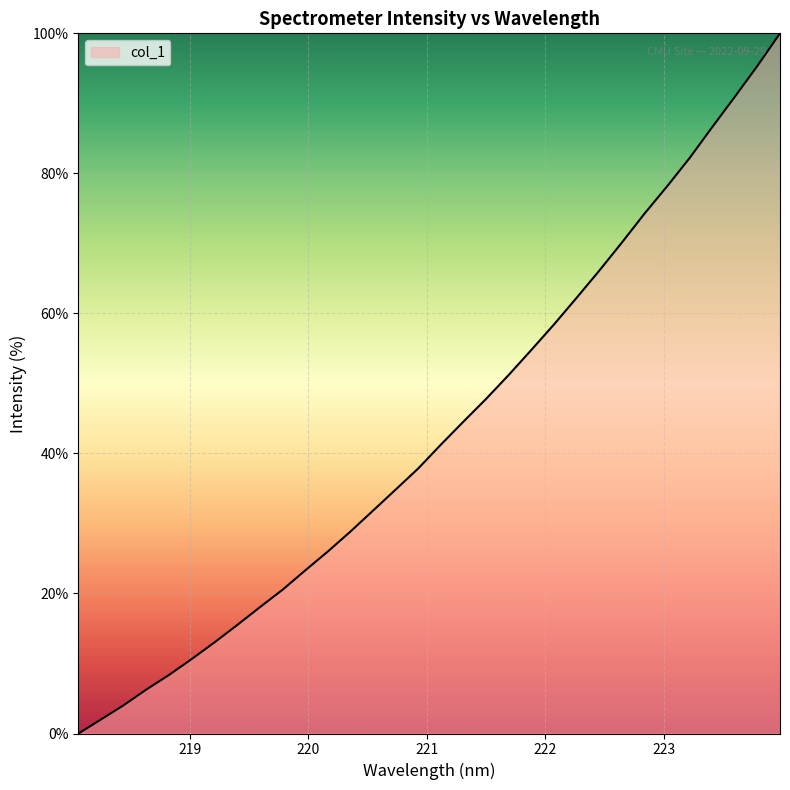

What is the difference between the maximum and minimum values?

100.0